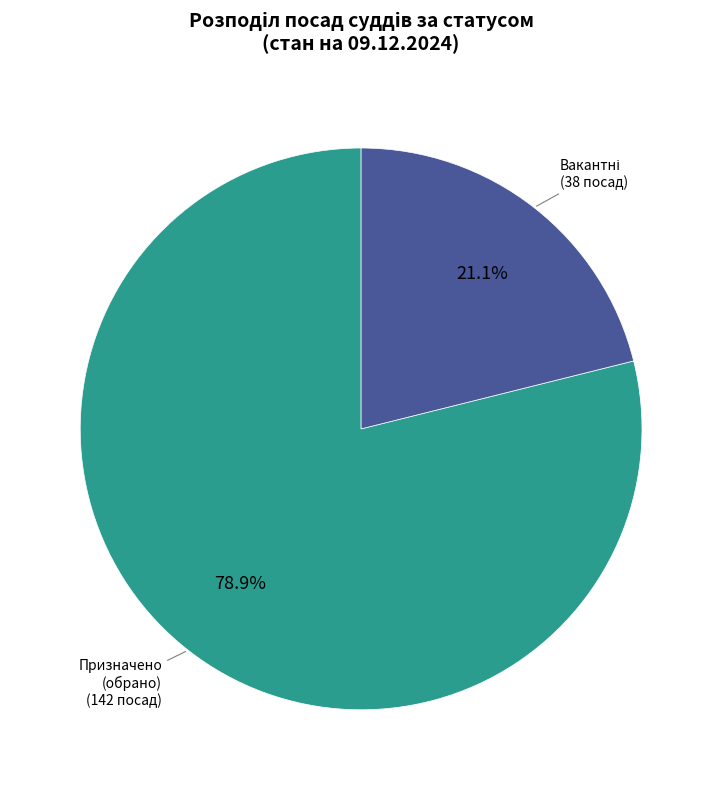

Is there a majority slice in this chart?

Yes